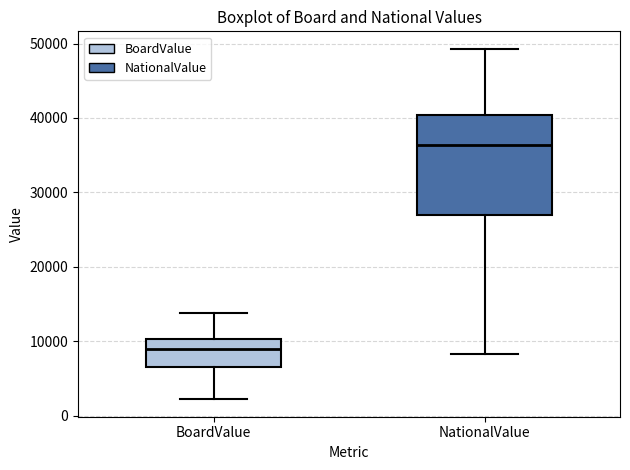

Which box's median line is the lowest?

BoardValue